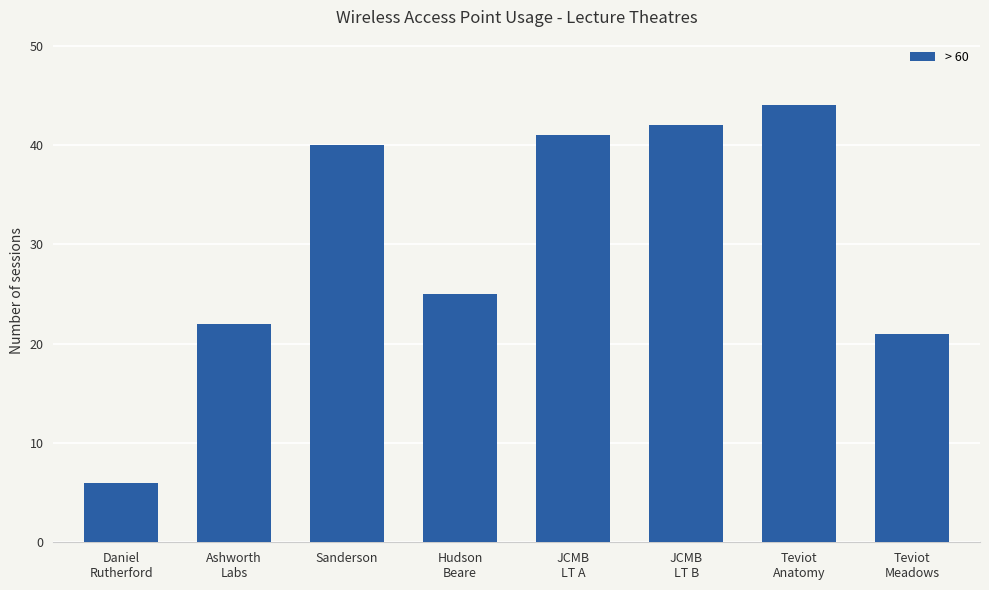

What is the change in value from JCMB
LT B to Teviot
Anatomy?

+2